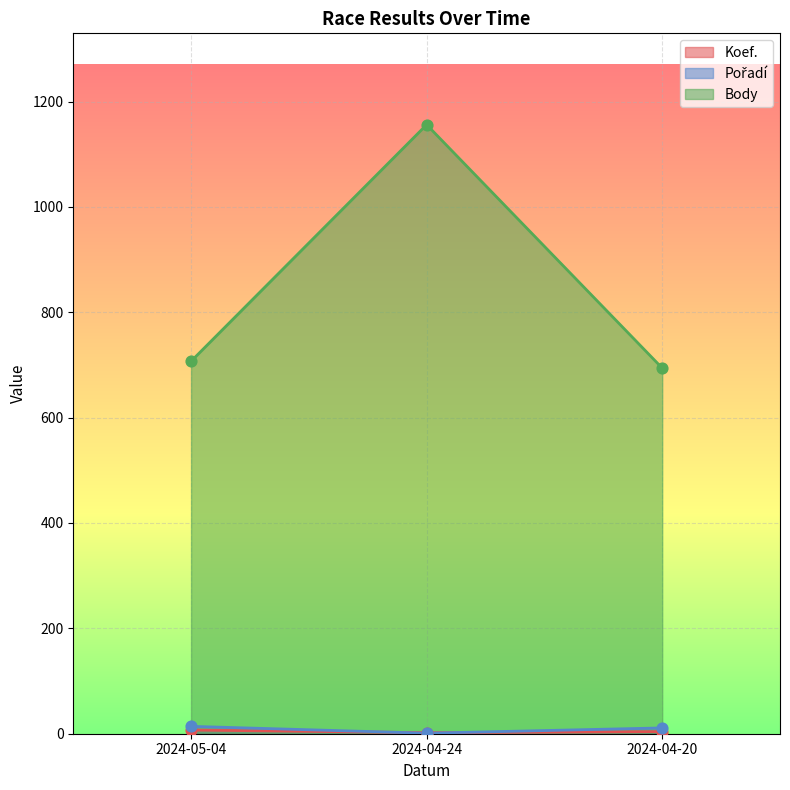

What are all the series names shown in the legend?

Koef., Pořadí, Body